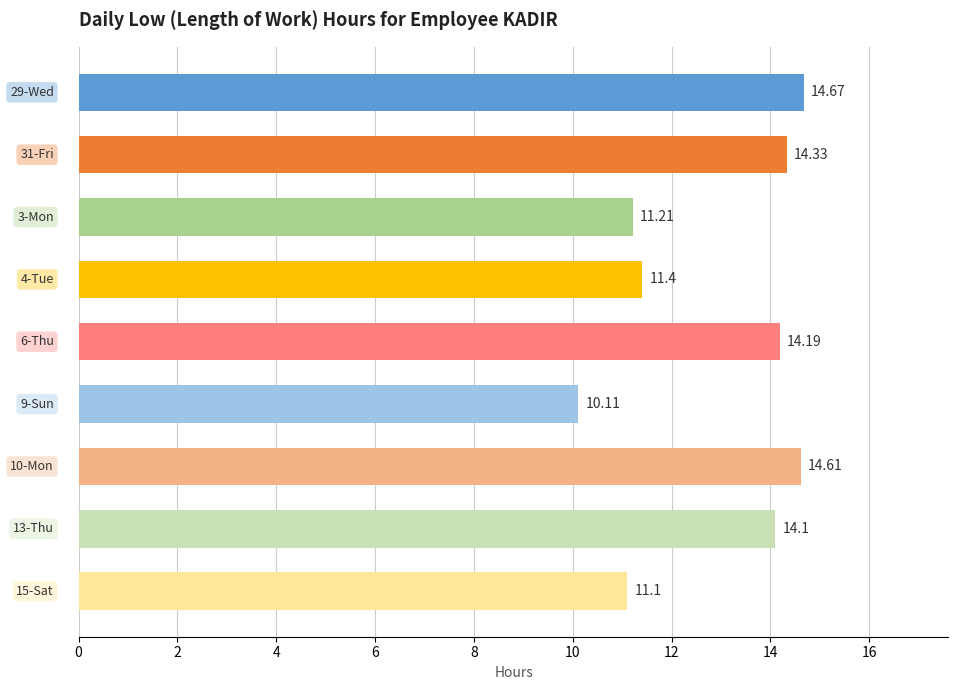

What is the difference between the second highest and second lowest values?

3.5